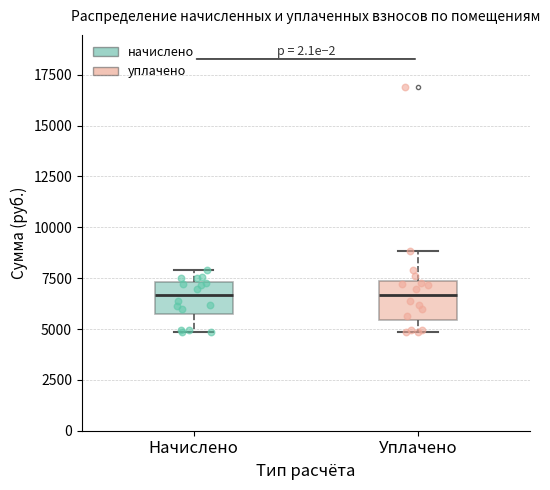

Where does the upper whisker of the box for Начислено end on the y-axis? The values are not printed on the chart, so give them approximately, as read against the axis.

8000